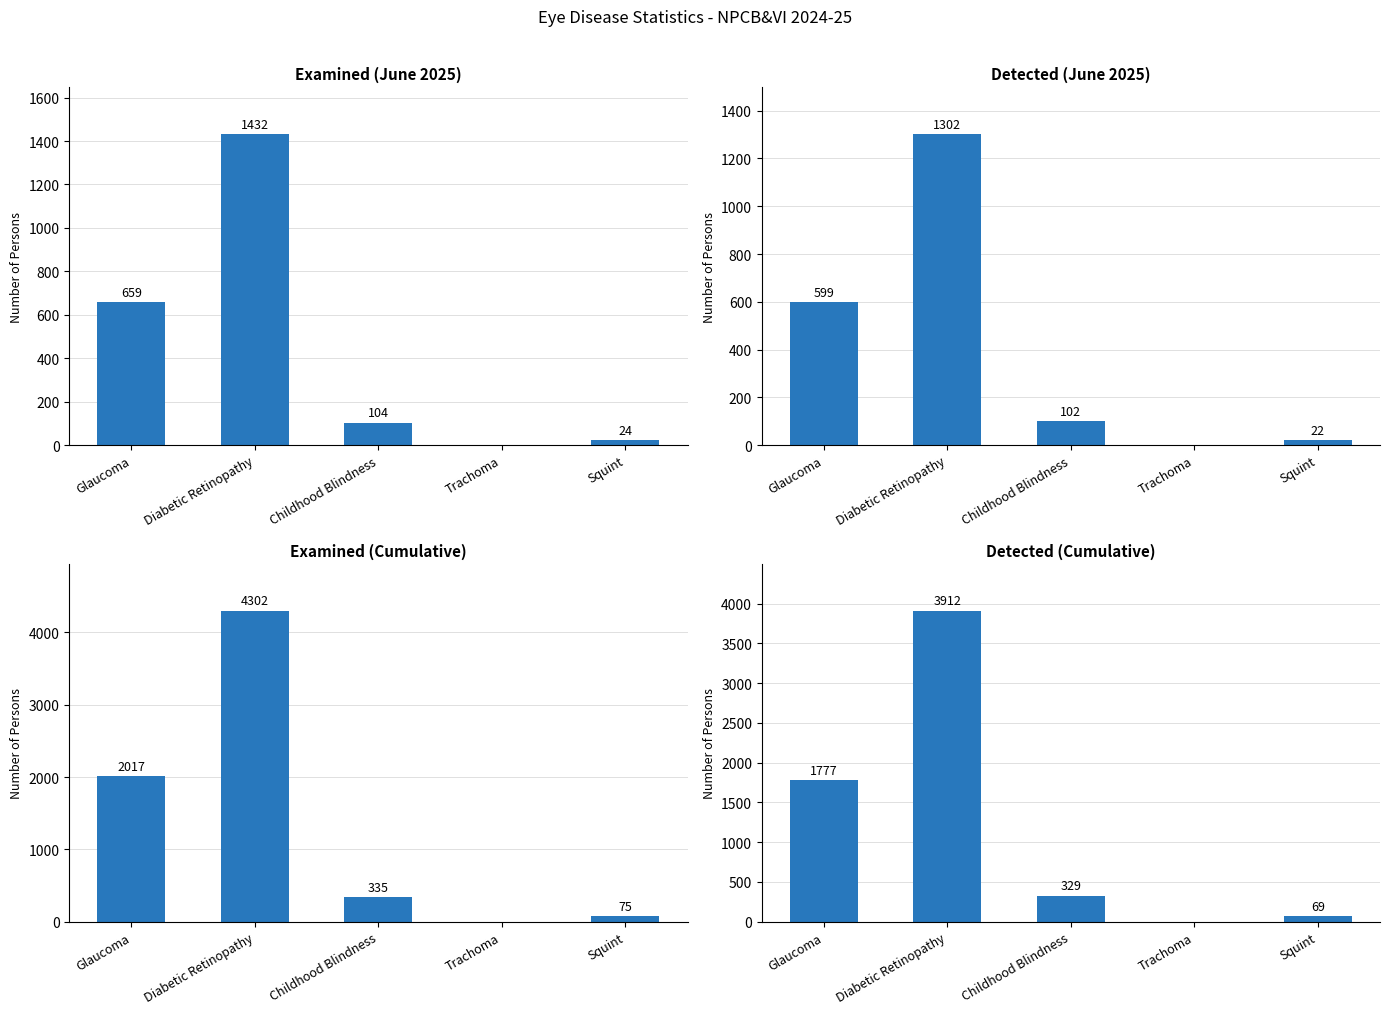

What is the difference between the maximum and minimum values in the Examined (Cumulative) series?

4302